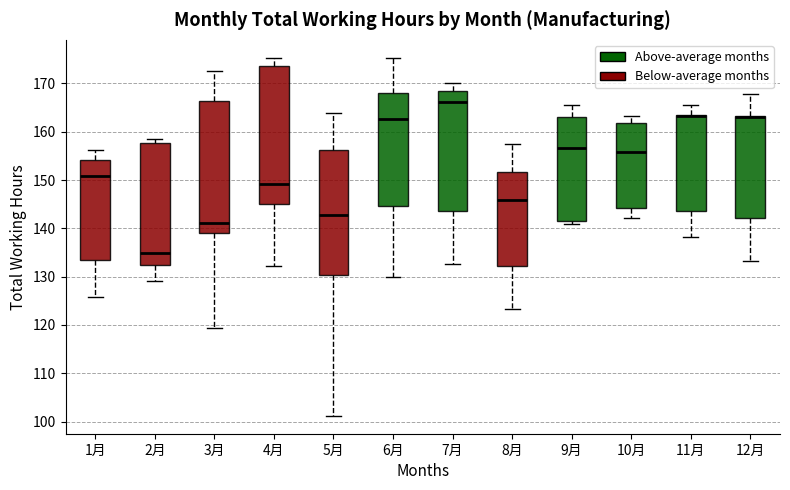

Where does the lower whisker of the box for 2月 end on the y-axis? The values are not printed on the chart, so give them approximately, as read against the axis.

129